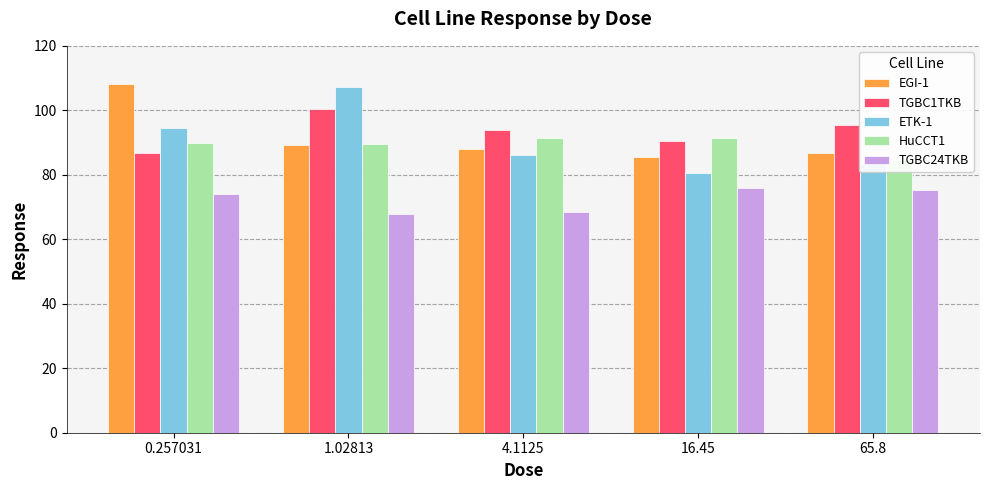

Does the chart contain stacked bars?

No